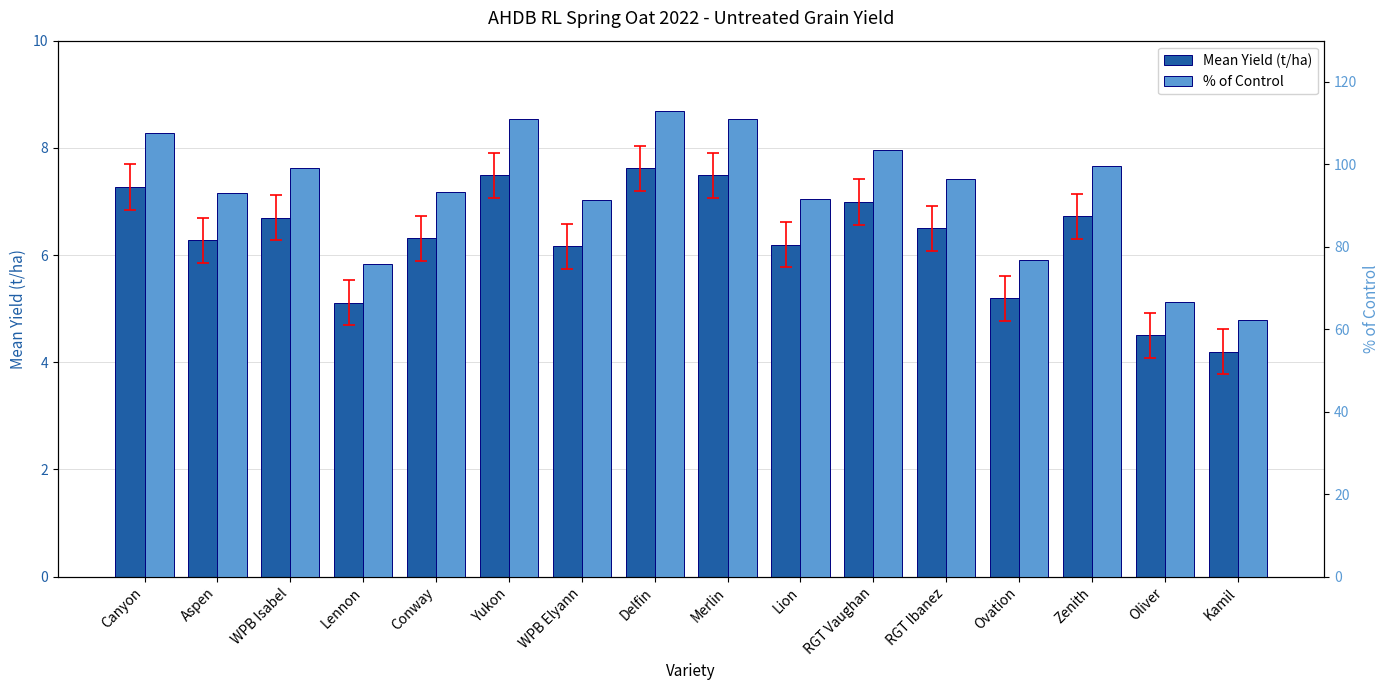

What is the label of the 8th bar from the right?

Merlin